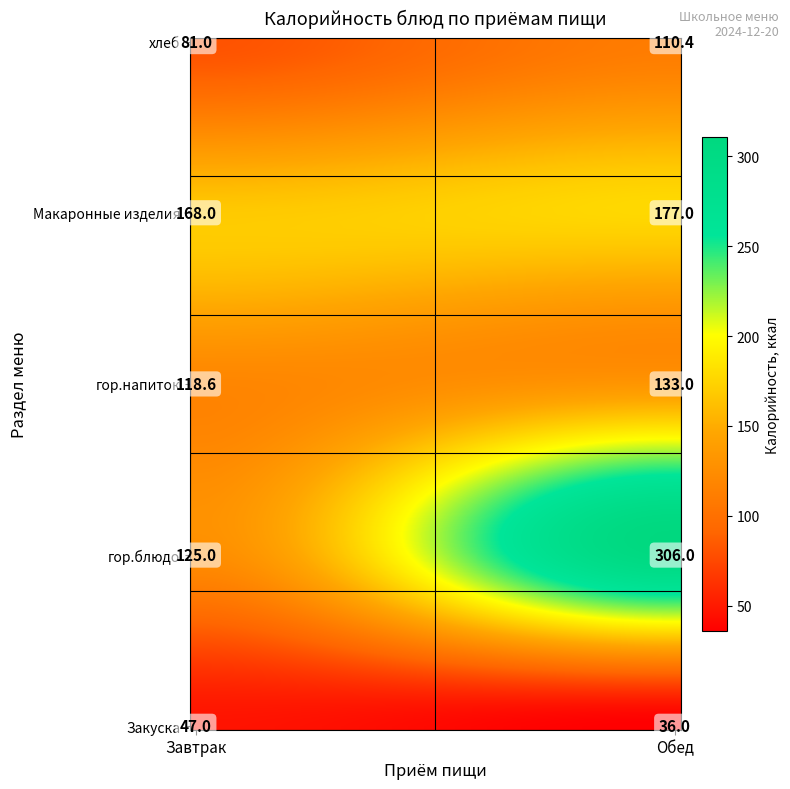

Reading left to right, what are all the values shown in this chart?

Завтрак: 47.0	125.0	118.6	168.0	81.0
Обед: 36.0	306.0	133.0	177.0	110.4